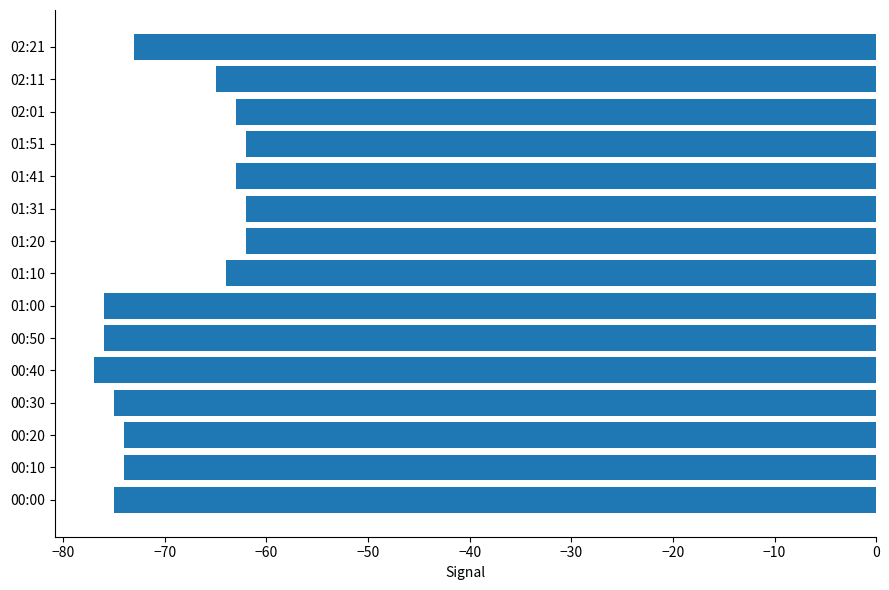

What is the difference between the second highest and minimum values?

15